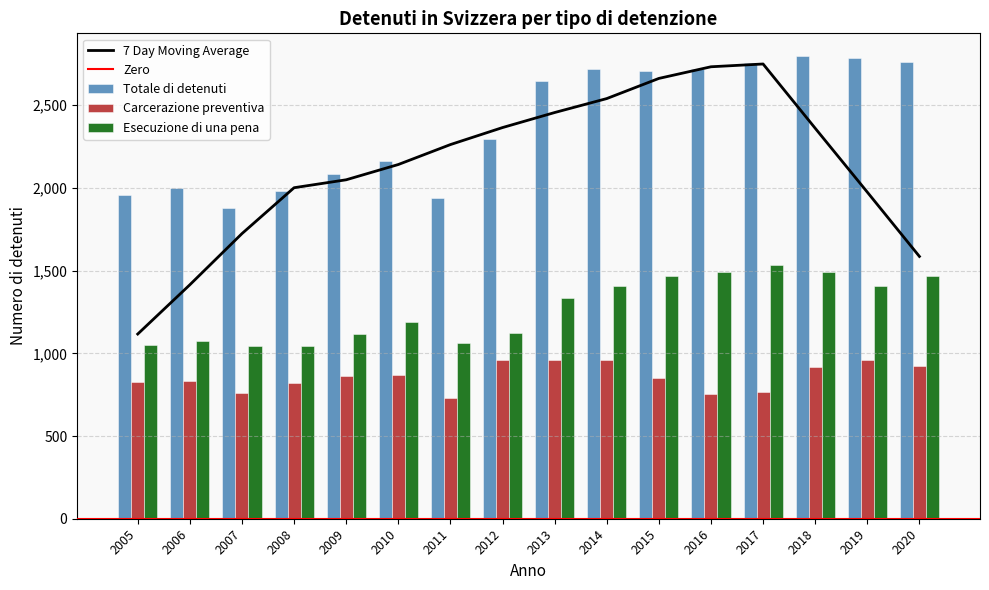

The value of Esecuzione di una pena at 2014 is 1408. True or false?

True